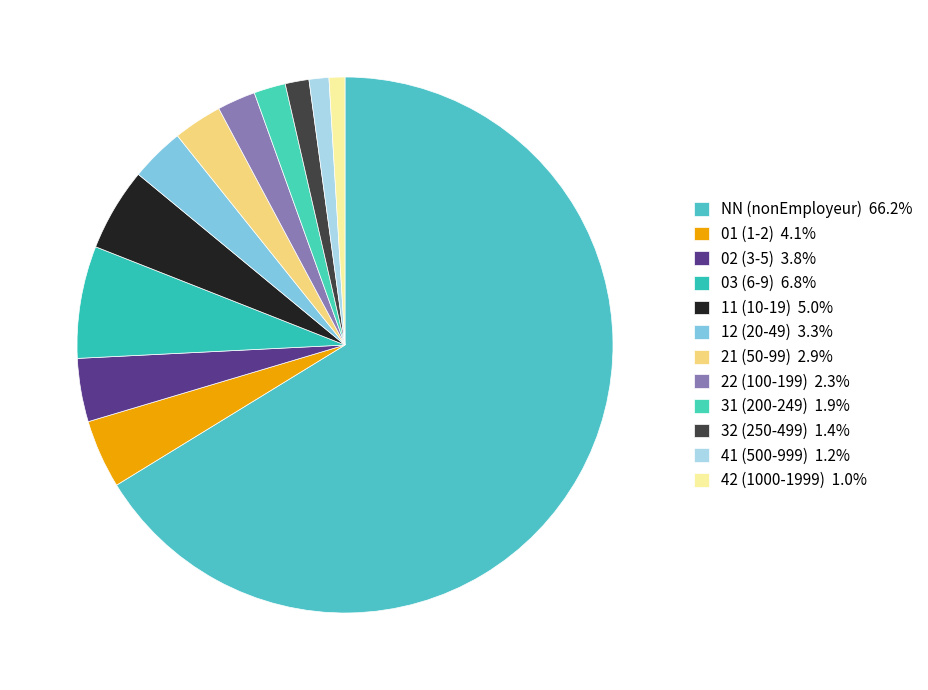

Which has a higher value, 12 or 41?

12